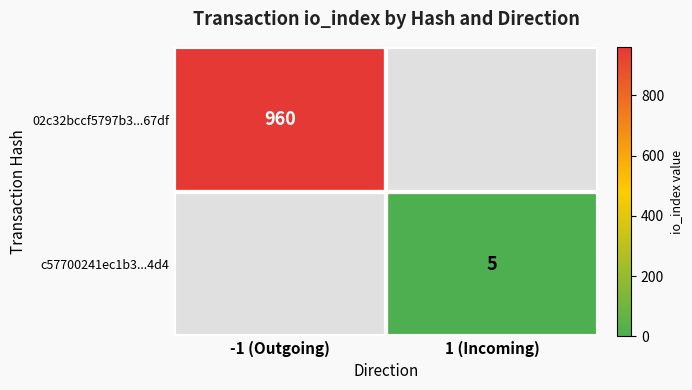

Is it true that c57700241ec1b3...4d4 equals 8 at 1 (Incoming)?

False